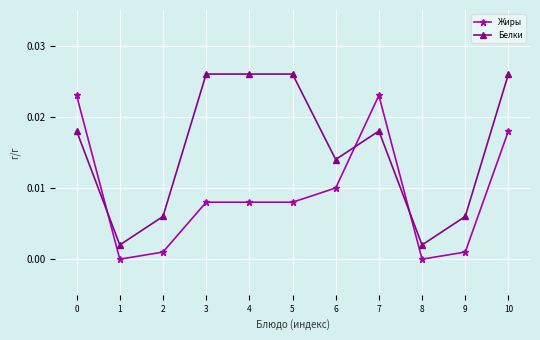

The Жиры series shows 0.0 at 1. True or false?

True